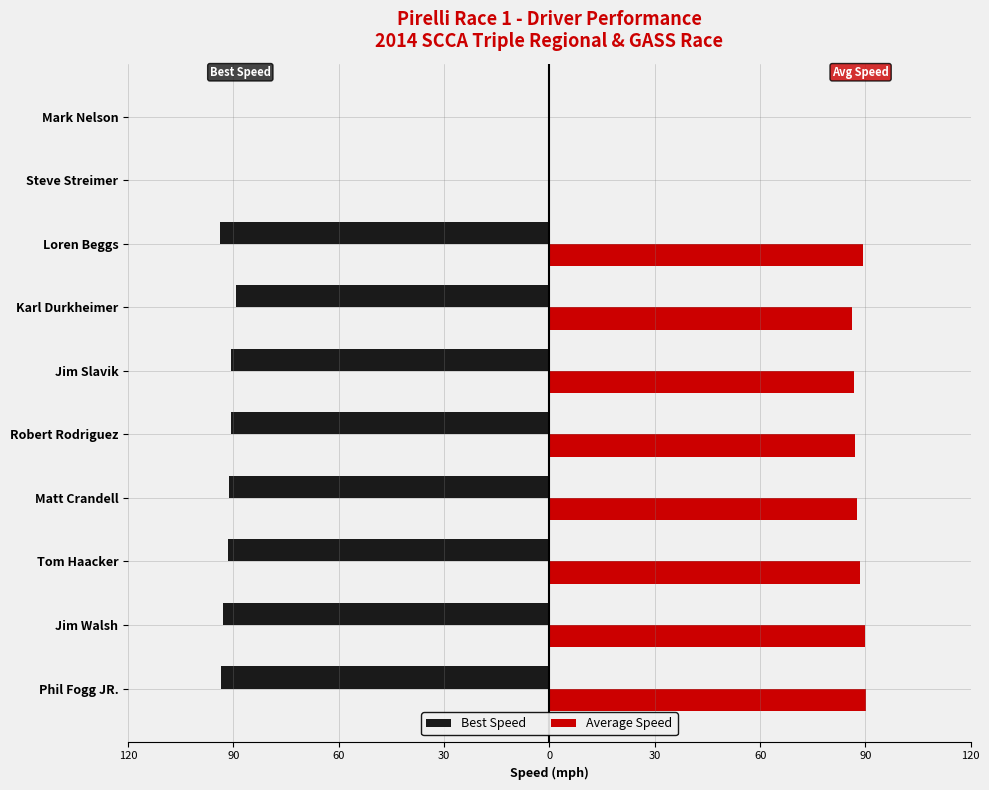

What are all the series names shown in the legend?

Best Speed, Average Speed